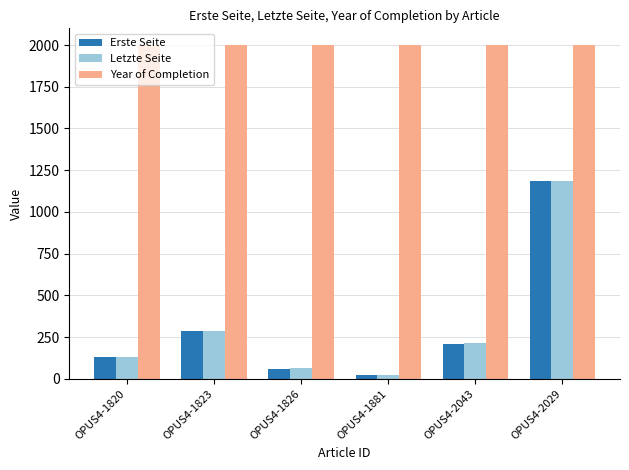

Which series changed the most between OPUS4-1826 and OPUS4-2029?

Erste Seite